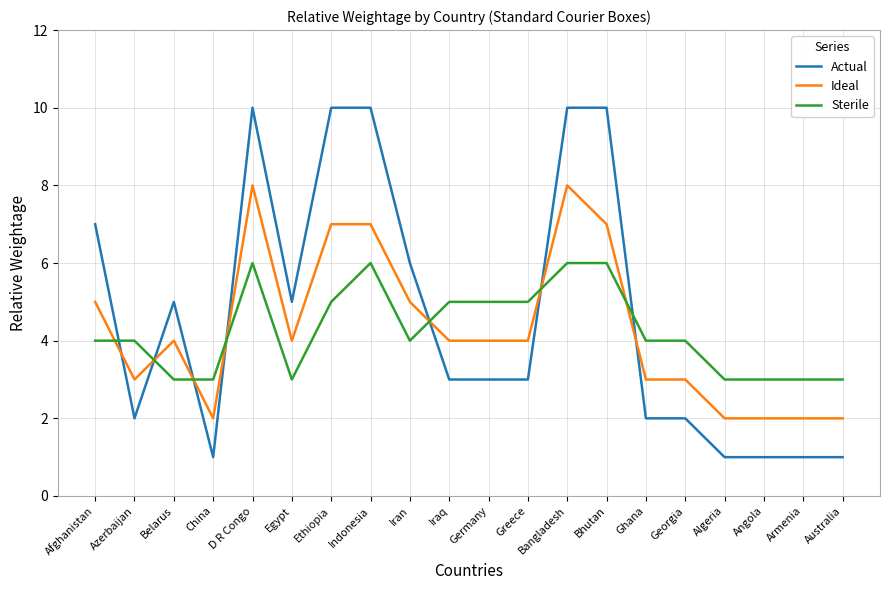

Count the Actual values in the range 2 to 10.

15